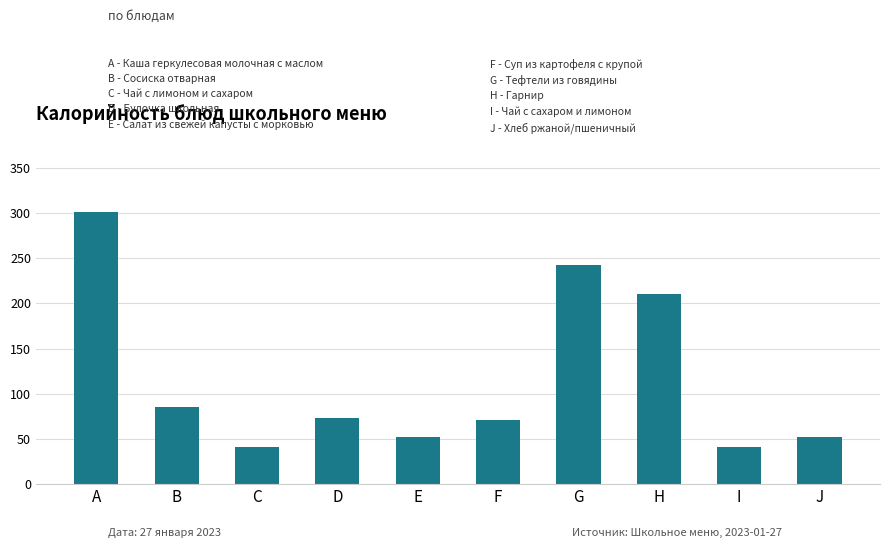

Read the value at A.

301.5